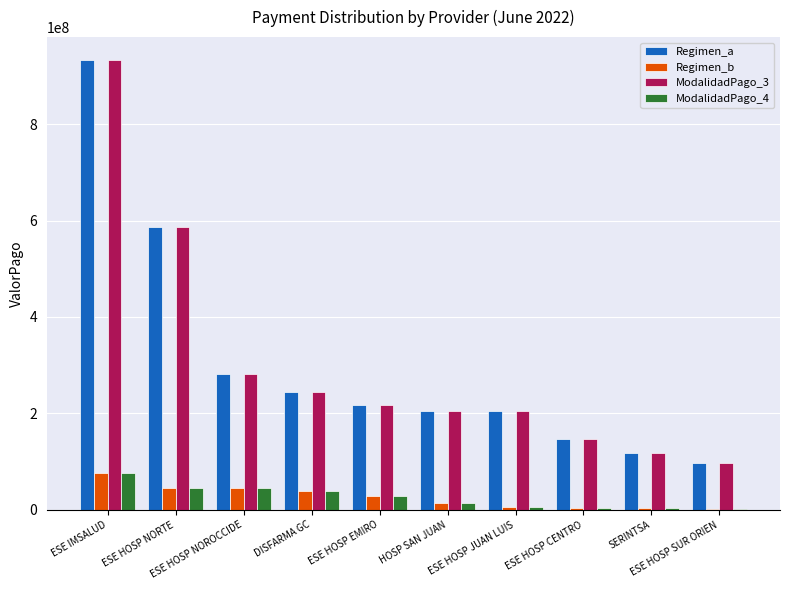

What is the maximum value for Regimen_b?

76940388